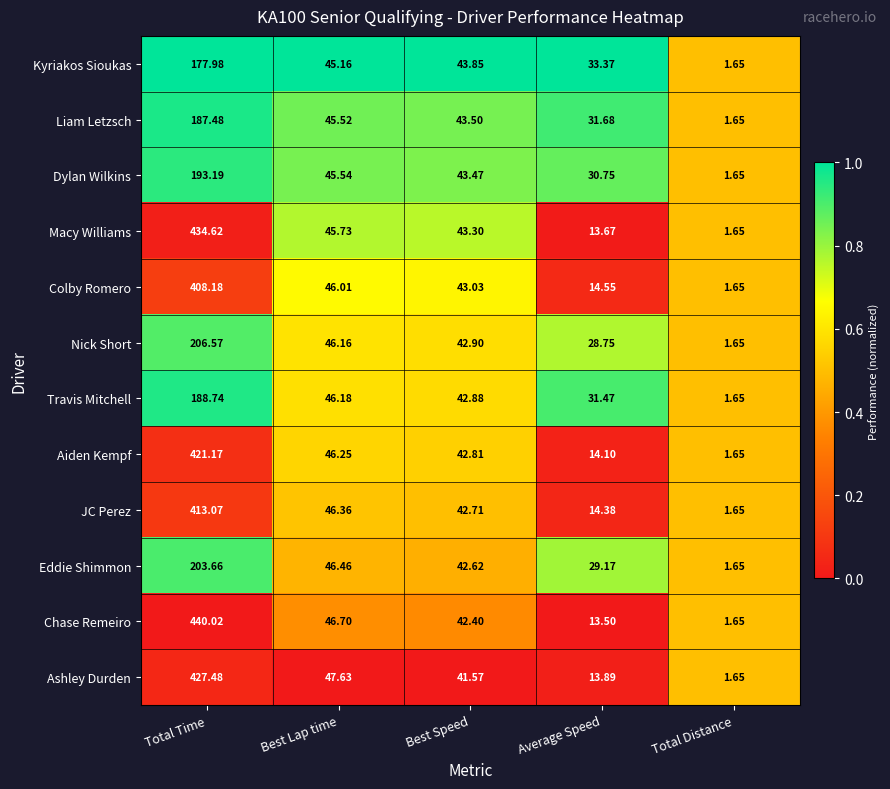

Where does the Ashley Durden series first go above 41?

Total Time